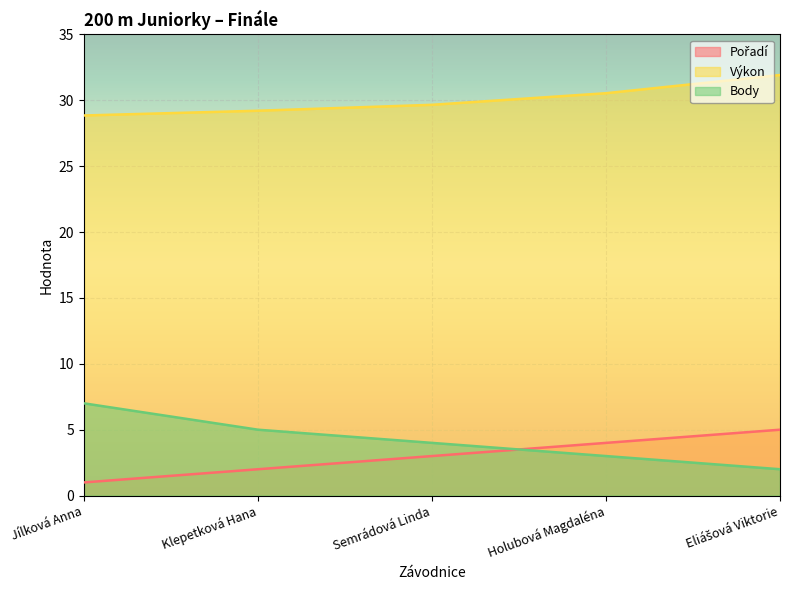

What is the greatest value displayed?

31.9